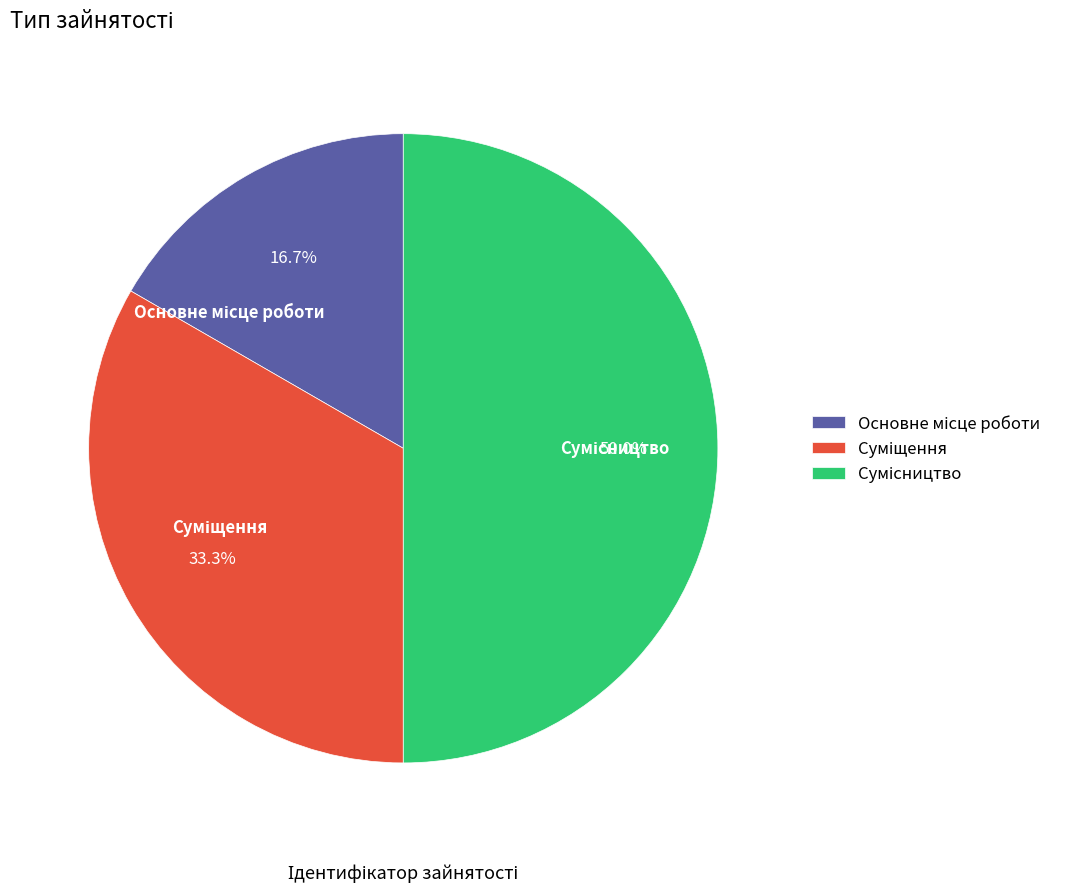

Count the number of slices in the pie.

3